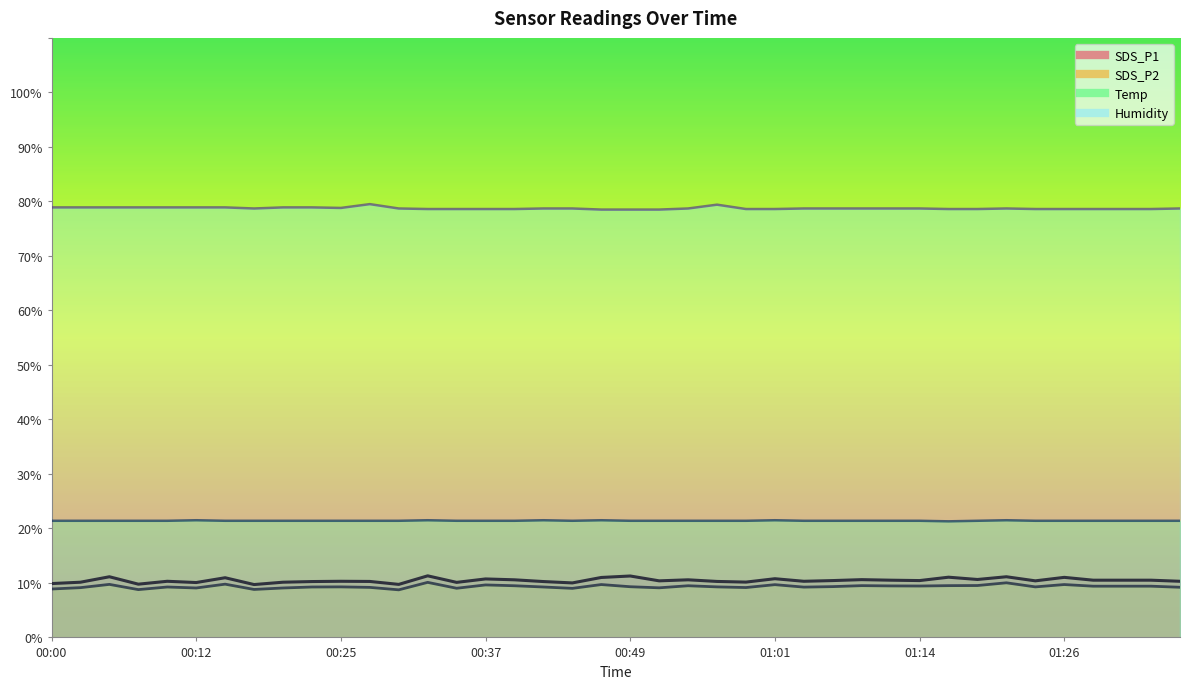

At which category does the chart reach its peak across all series?

00:27